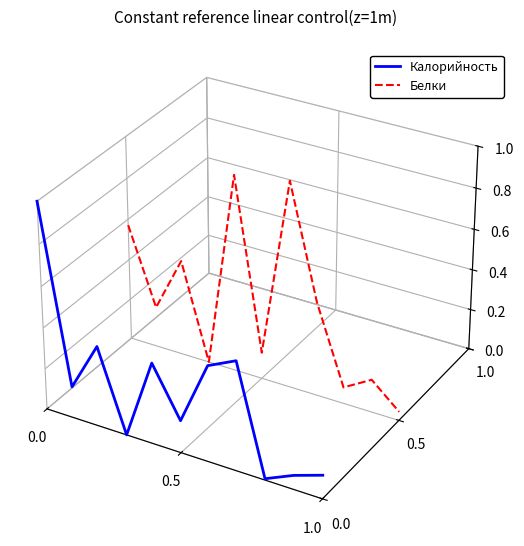

Between which two adjacent categories do Белки and Калорийность first intersect?

0.0 and 0.5